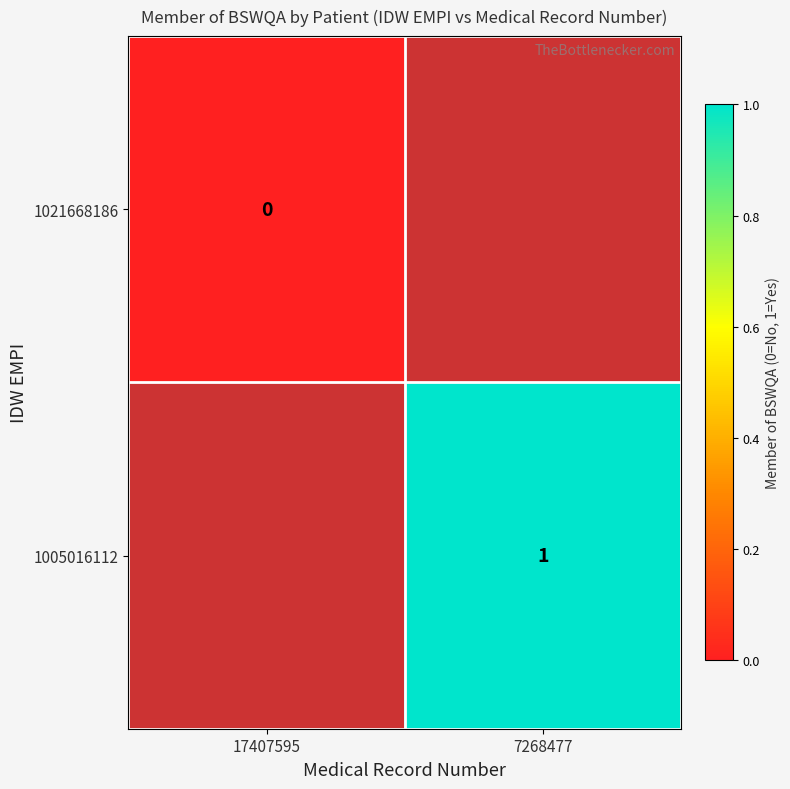

Between 17407595 and 7268477, which is larger?

7268477